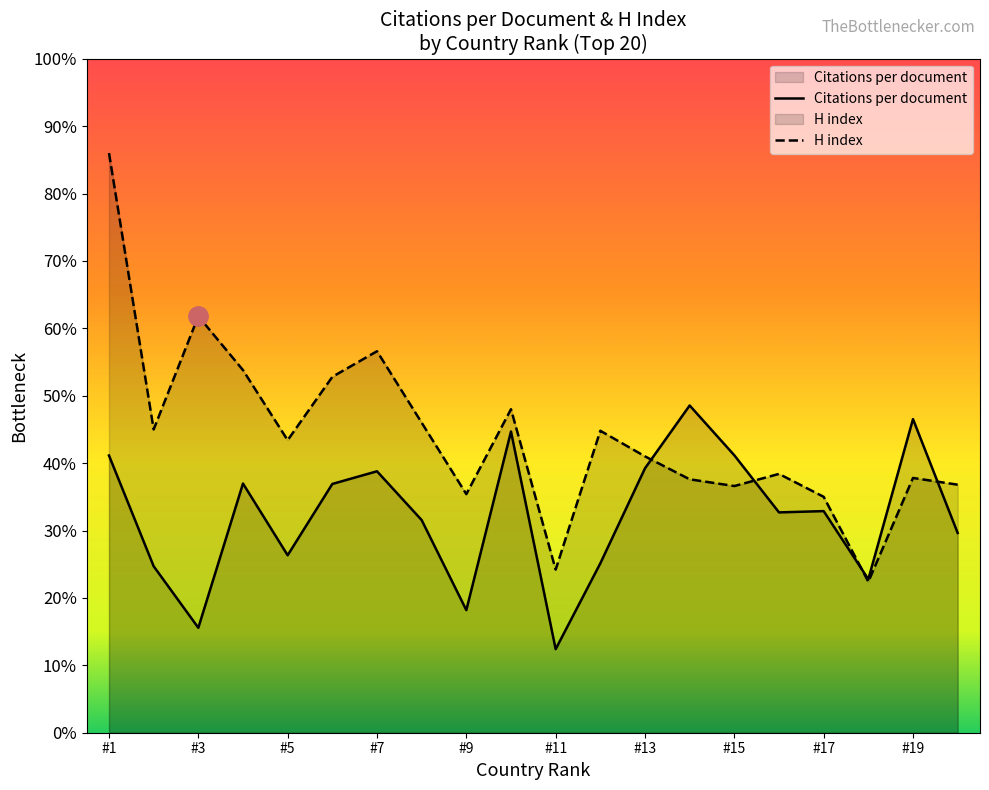

What is the total value across all series at Italy?

387.8